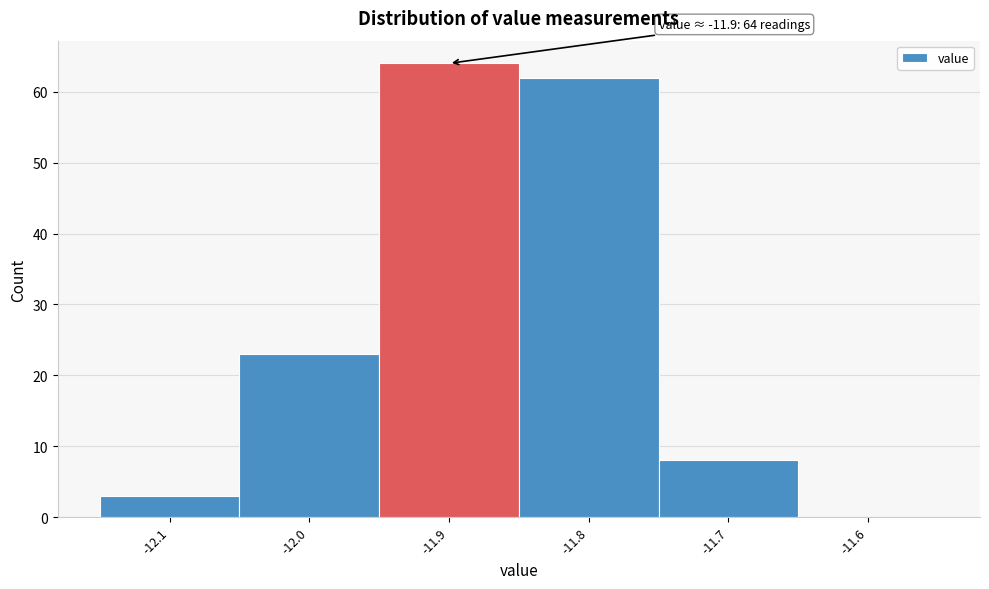

Which range on the x-axis has the tallest bar?

-11.95 to -11.85